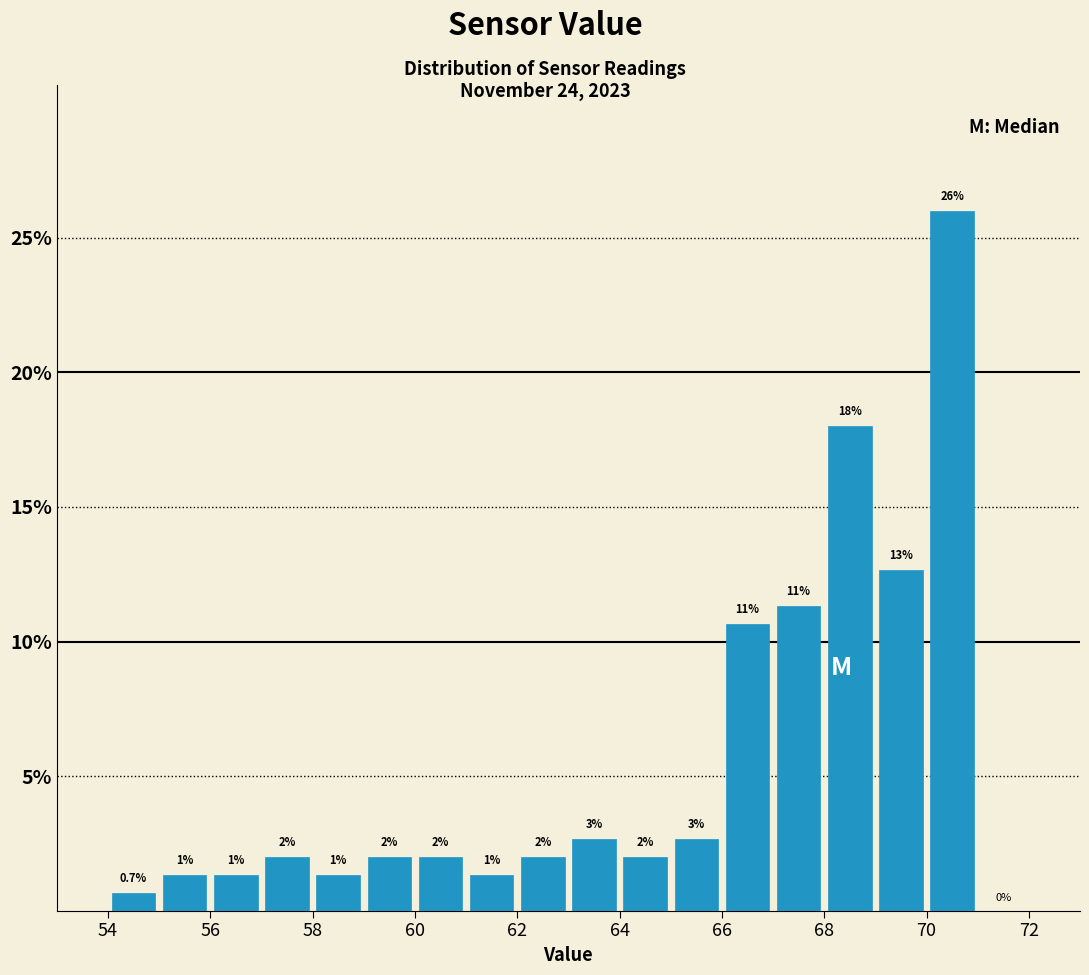

Over which range of the x-axis is the bar tallest?

70 to 71